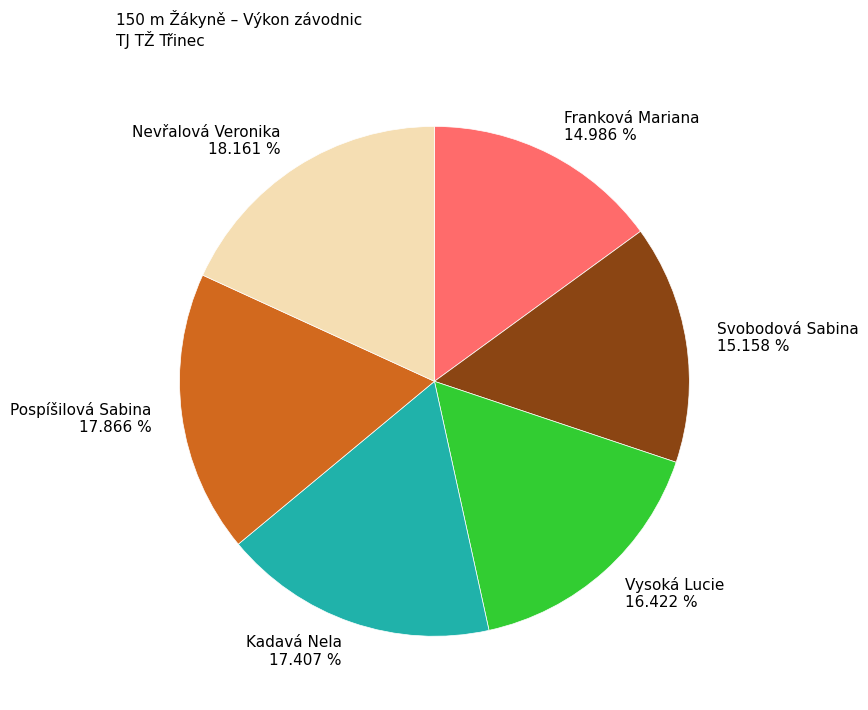

What portion of the pie excludes Svobodová Sabina?

84.8%